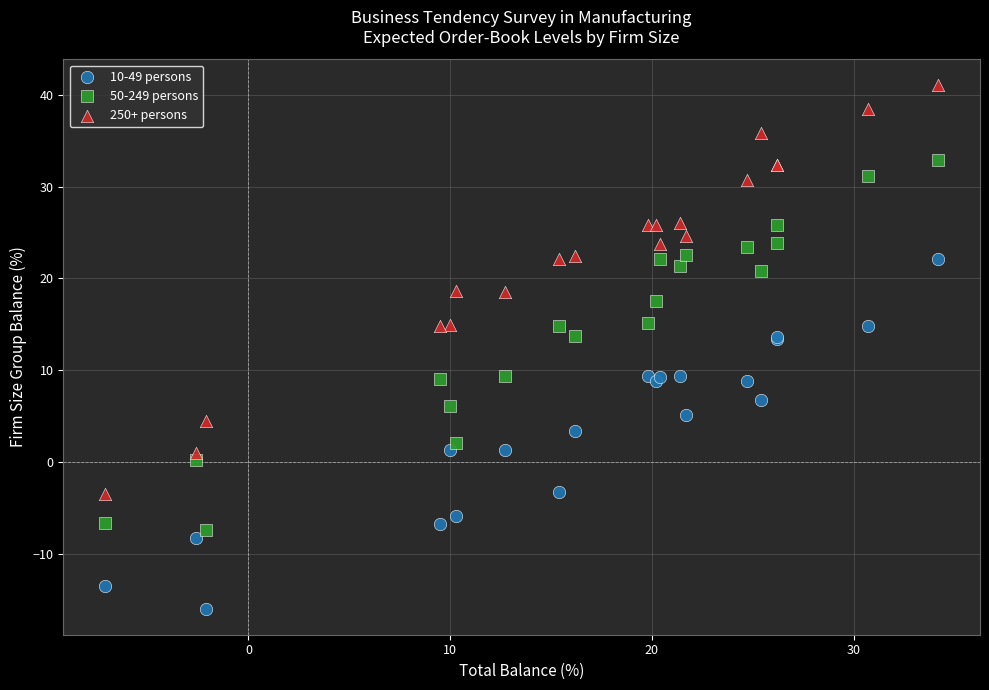

Which series contains the lowest Y value?

10-49 persons